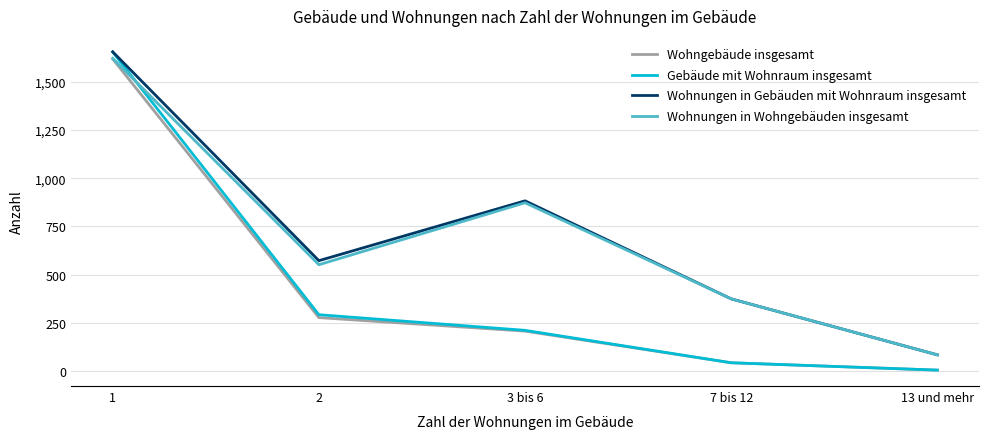

True or false: Wohngebäude insgesamt has more than 0 points higher than both neighbors.

False